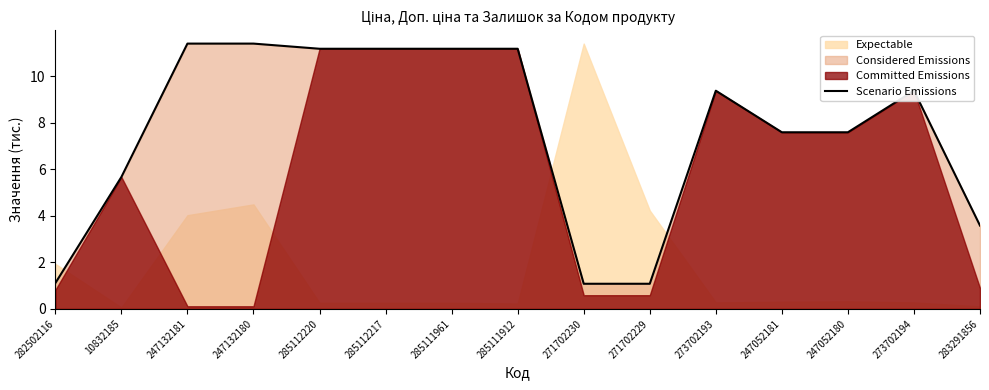

What is the maximum value shown in the chart?

11.4